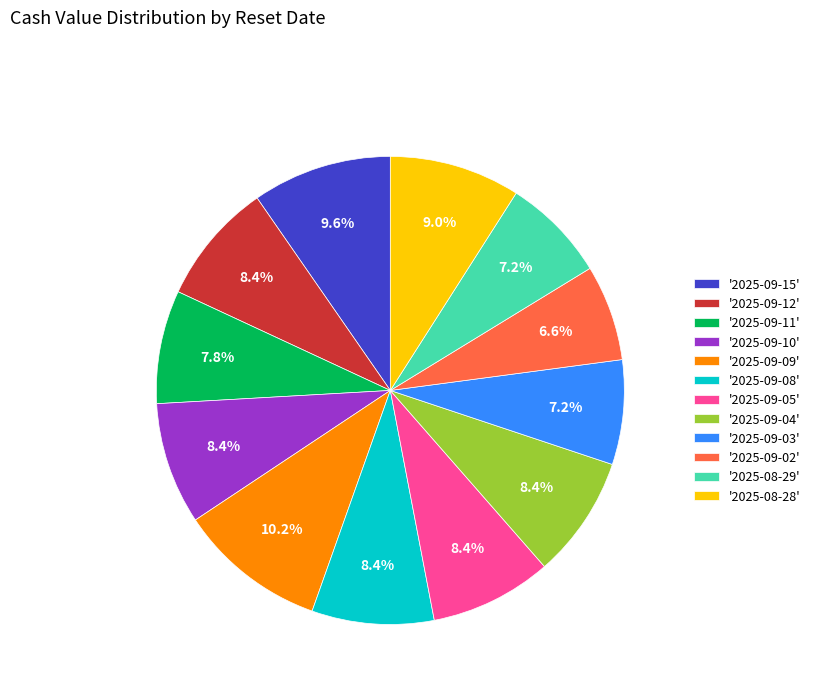

Which has a higher value, '2025-08-28' or '2025-09-02'?

'2025-08-28'